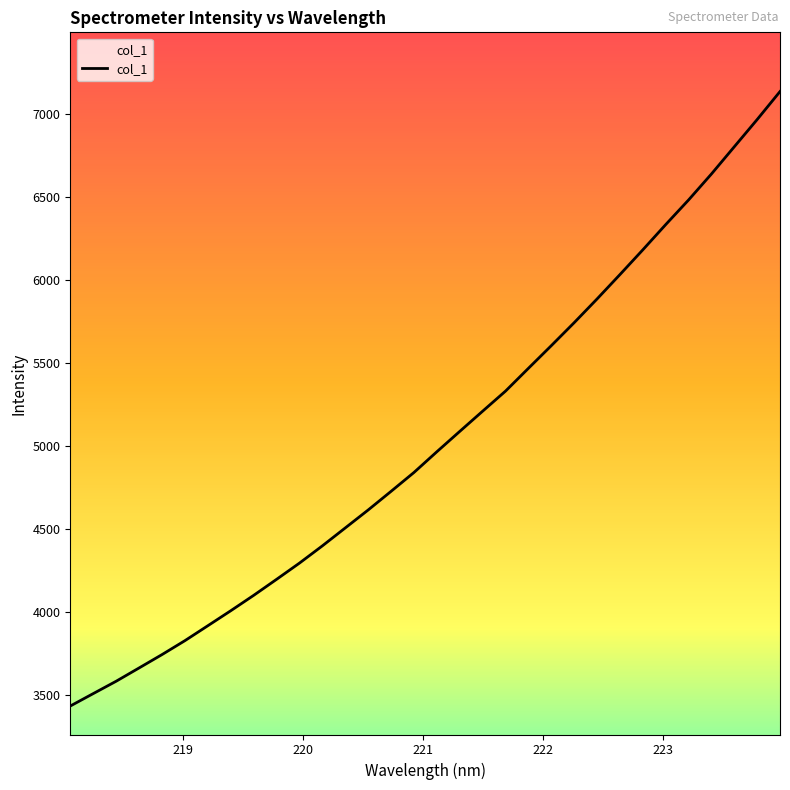

What is the difference between the maximum and minimum values?

3702.6